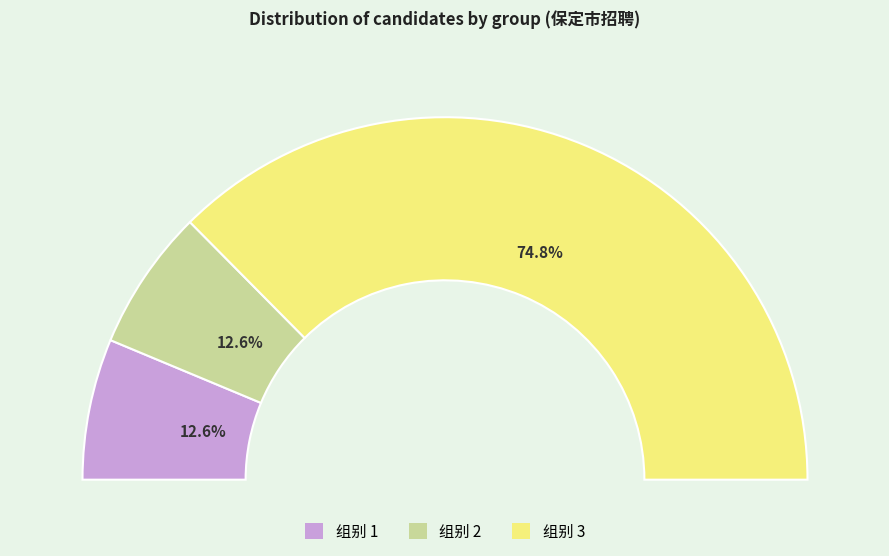

How many segments does this pie chart have?

3